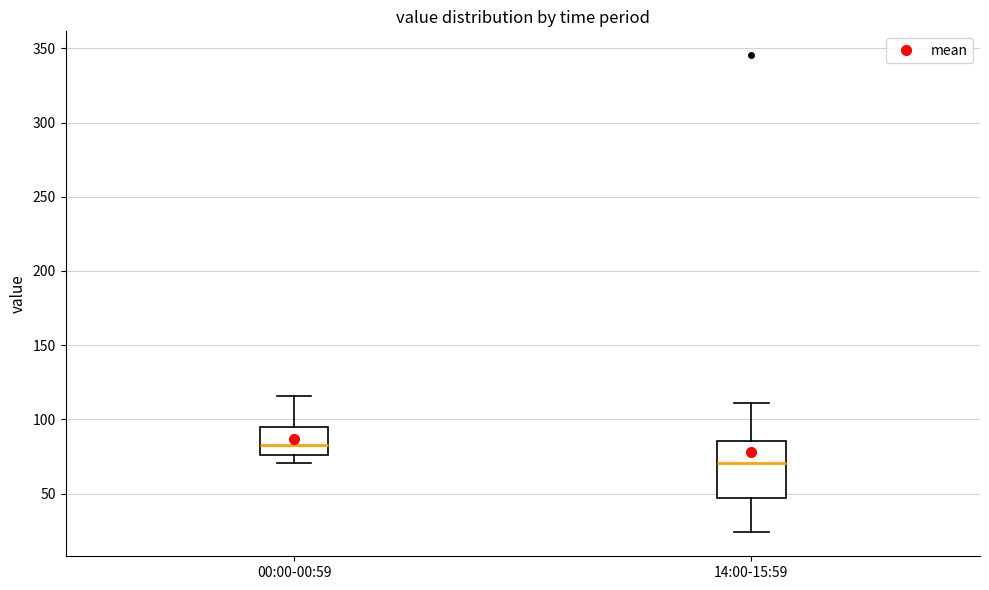

Which box has the lowest median line?

14:00-15:59